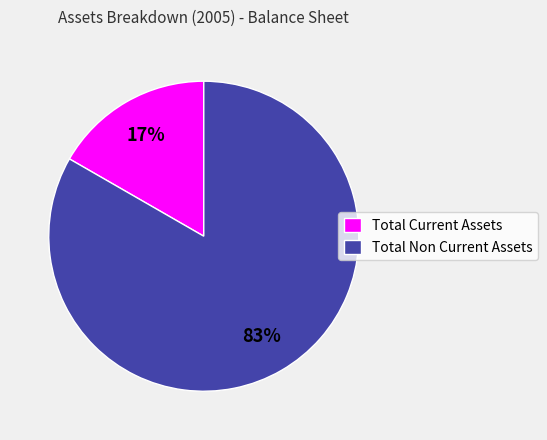

What percentage is the Total Current Assets slice, to the nearest percent?

17%